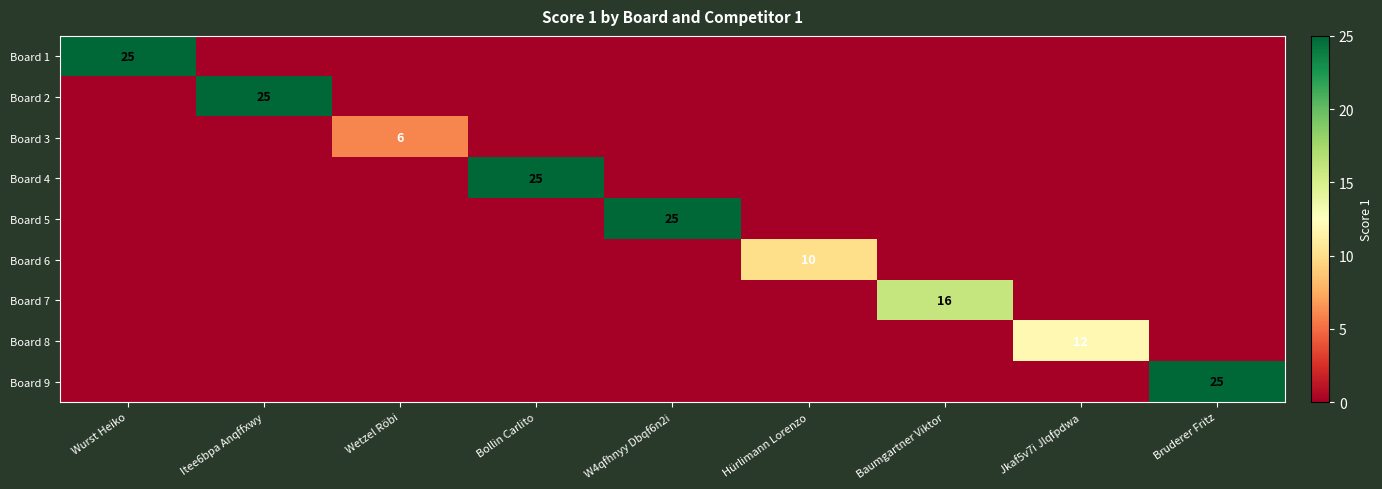

Which series changed the most between Itee6bpa Anqffxwy and Baumgartner Viktor?

Board 2